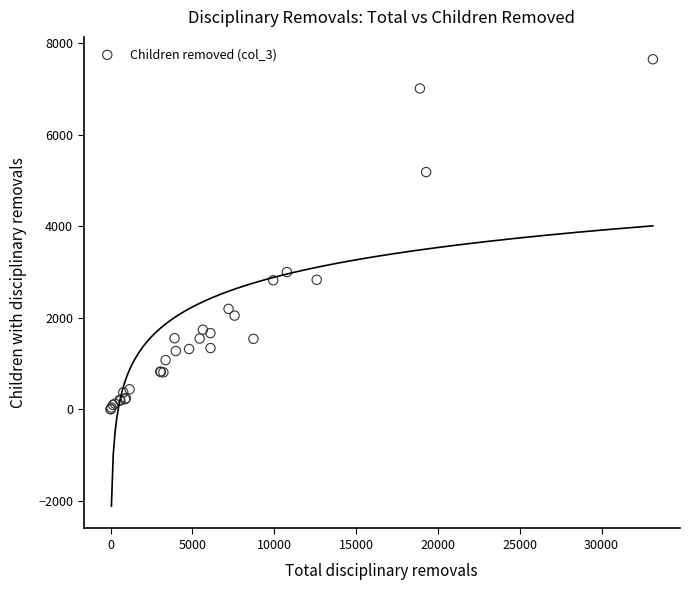

What Y value in the scatter plot is closest to 3827?

2998